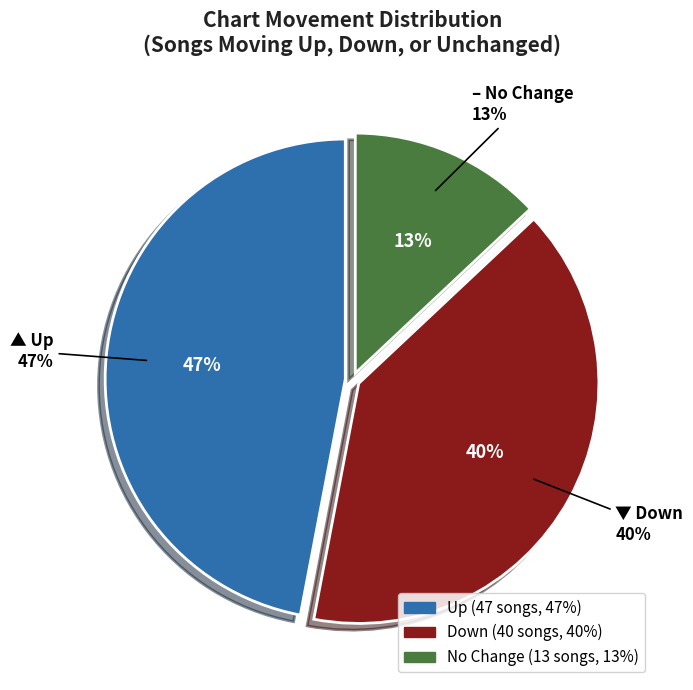

Which category has the biggest portion of the pie?

up